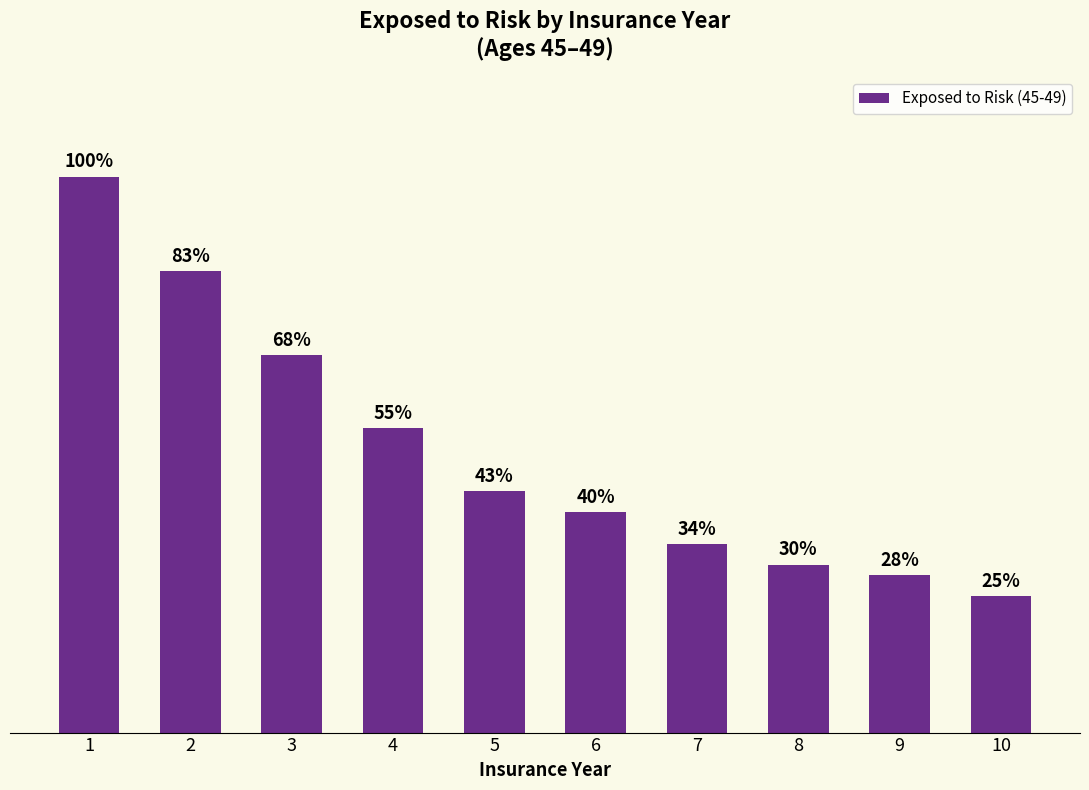

Does the chart contain any negative values?

No